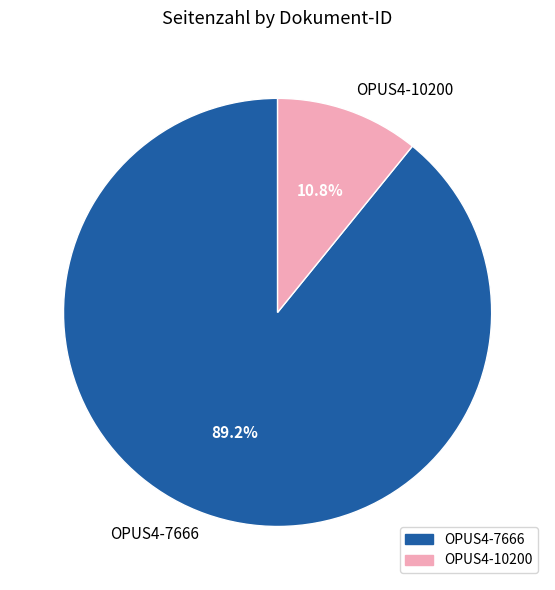

What portion of the pie excludes OPUS4-10200?

89.2%